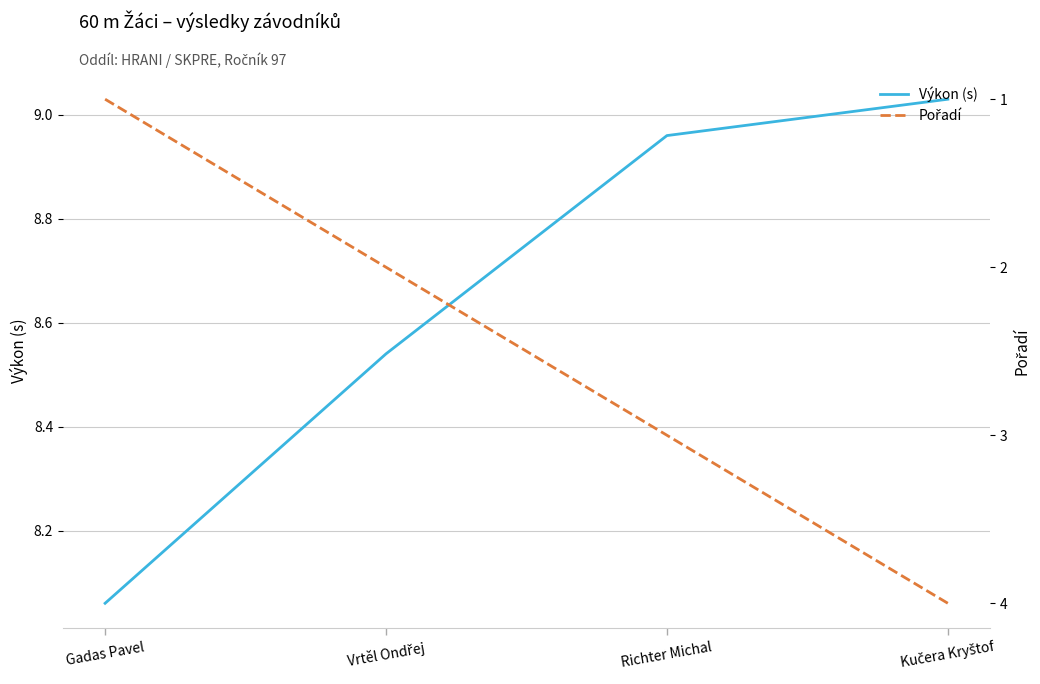

Reading left to right, list all the values displayed in this chart.

Výkon (s): Gadas Pavel=8.1	Vrtěl Ondřej=8.5	Richter Michal=9.0	Kučera Kryštof=9.0
Pořadí: Gadas Pavel=1.0	Vrtěl Ondřej=2.0	Richter Michal=3.0	Kučera Kryštof=4.0